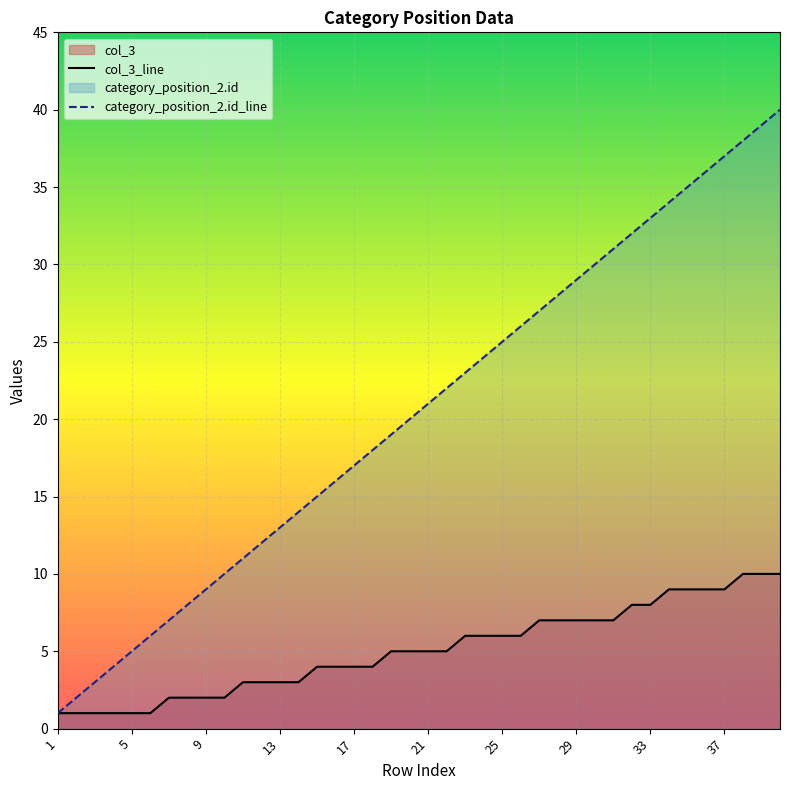

Which series has the largest range (max minus min)?

category_position_2.id_line